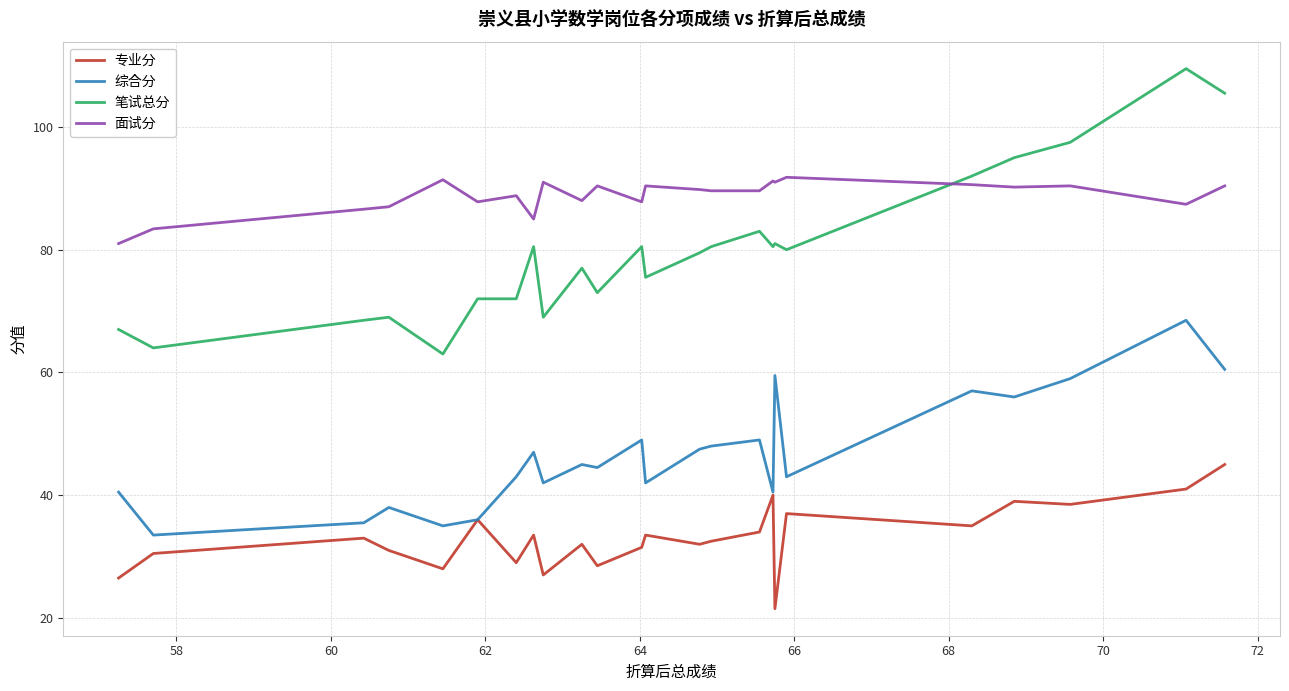

Which series has the largest total across all categories?

面试分